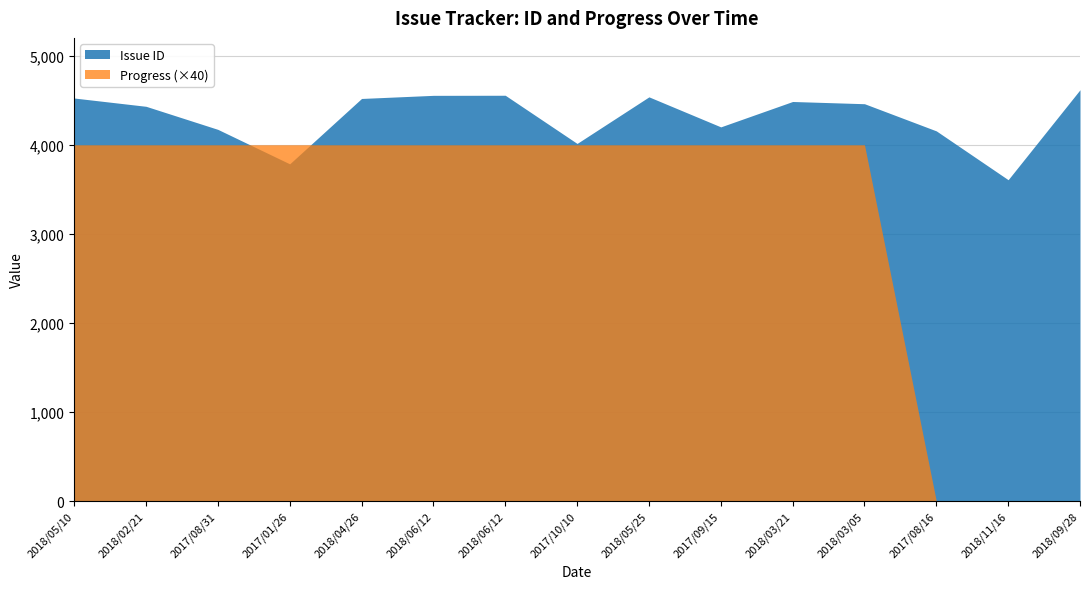

How many values in the Issue ID series are below 4461?

7